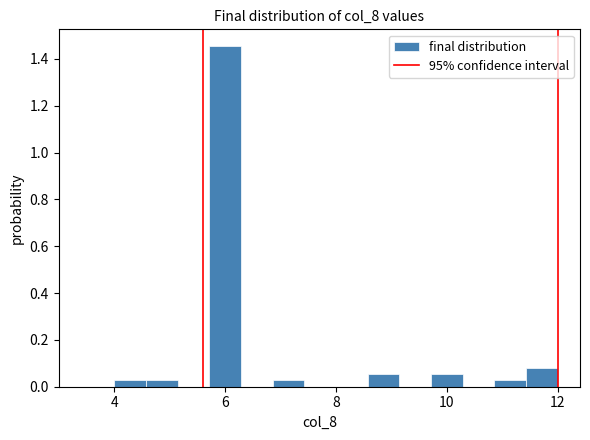

Read against the x-axis, roughly where is the centre of the tallest bar?

6.0